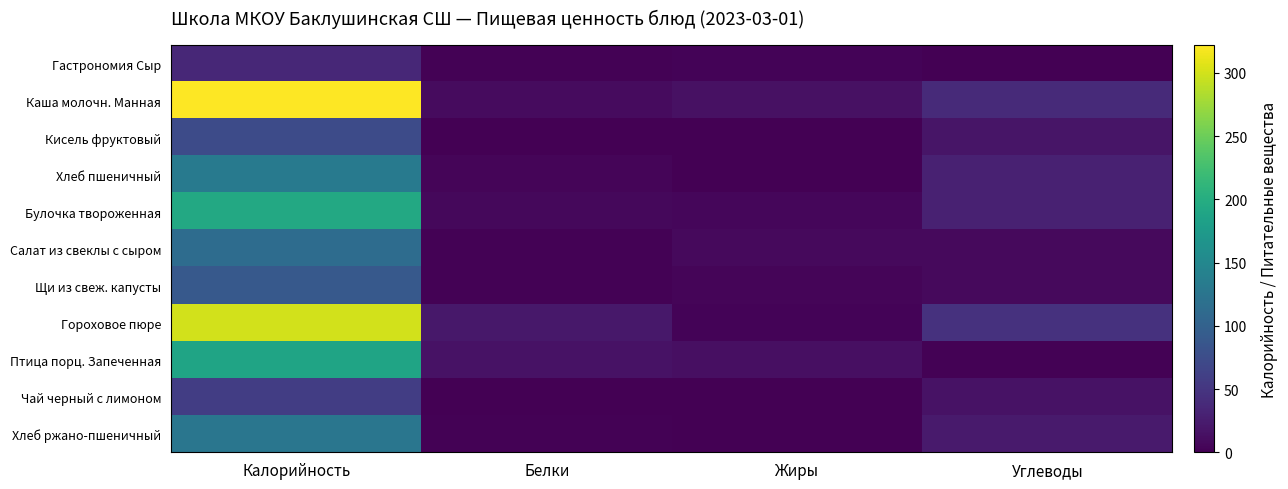

Reading left to right, extract all data points from this chart.

Гастрономия Сыр: Калорийность=36.4	Белки=2.3	Жиры=3.0	Углеводы=0.0
Каша молочн. Манная: Калорийность=322.0	Белки=8.9	Жиры=14.6	Углеводы=38.8
Кисель фруктовый: Калорийность=73.2	Белки=0.0	Жиры=0.0	Углеводы=18.6
Хлеб пшеничный: Калорийность=133.2	Белки=5.0	Жиры=0.5	Углеводы=29.5
Булочка твороженная: Калорийность=194.9	Белки=6.7	Жиры=5.8	Углеводы=29.0
Салат из свеклы с сыром: Калорийность=113.8	Белки=1.8	Жиры=7.5	Углеводы=8.2
Щи из свеж. капусты: Калорийность=89.7	Белки=1.8	Жиры=5.0	Углеводы=7.9
Гороховое пюре: Калорийность=300.6	Белки=20.7	Жиры=3.4	Углеводы=45.7
Птица порц. Запеченная: Калорийность=187.7	Белки=15.4	Жиры=13.7	Углеводы=1.5
Чай черный с лимоном: Калорийность=58.6	Белки=0.2	Жиры=0.1	Углеводы=15.2
Хлеб ржано-пшеничный: Калорийность=126.7	Белки=1.9	Жиры=0.4	Углеводы=23.9